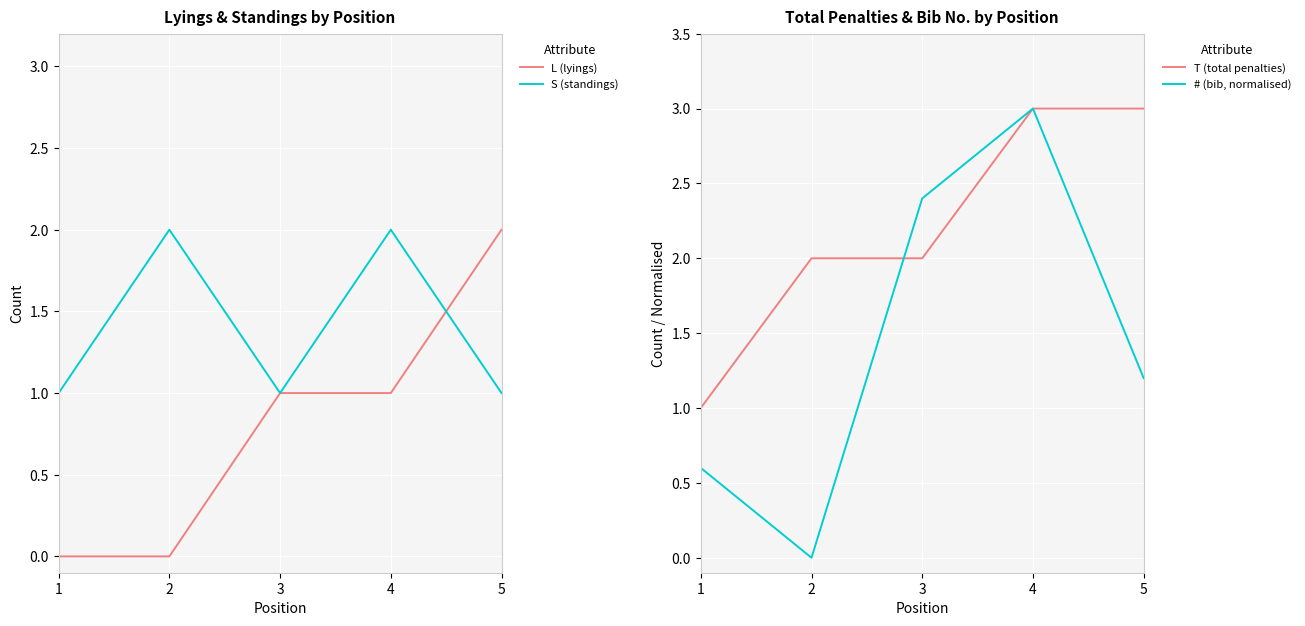

Reading left to right, extract all data points from this chart.

L (lyings): 1=0.0	2=0.0	3=1.0	4=1.0	5=2.0
S (standings): 1=1.0	2=2.0	3=1.0	4=2.0	5=1.0
T (total penalties): 1=1.0	2=2.0	3=2.0	4=3.0	5=3.0
# (bib, normalised): 1=0.6	2=0.0	3=2.4	4=3.0	5=1.2